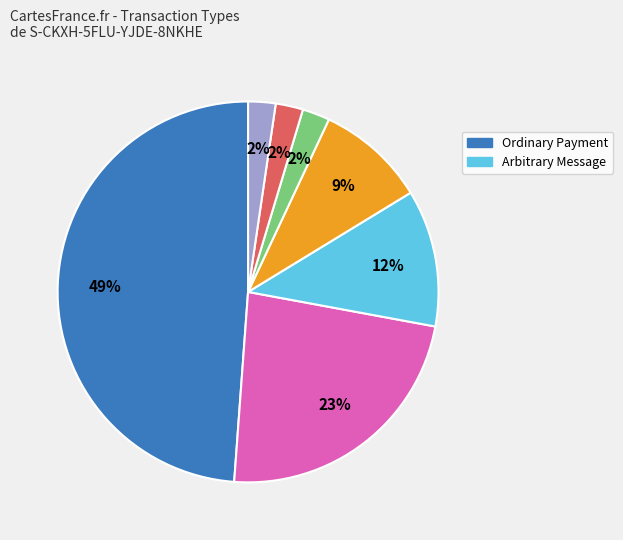

To the nearest percent, what is the difference between the largest and smallest slice percentages?

47%